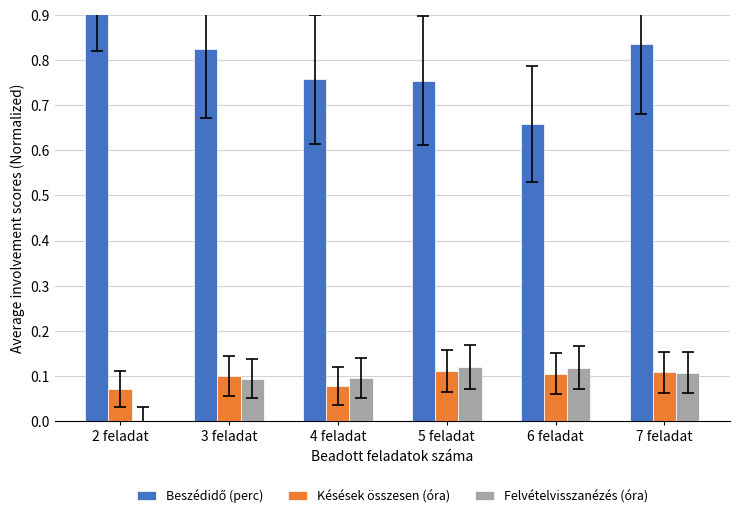

Are the bars horizontal?

No